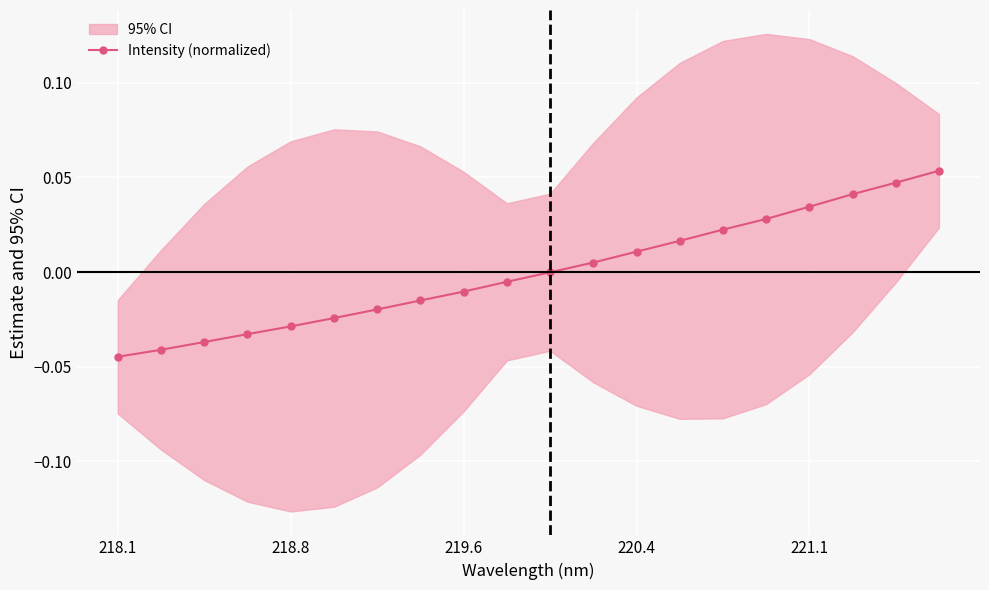

The chart shows a value of 0.0 at 19. True or false?

False